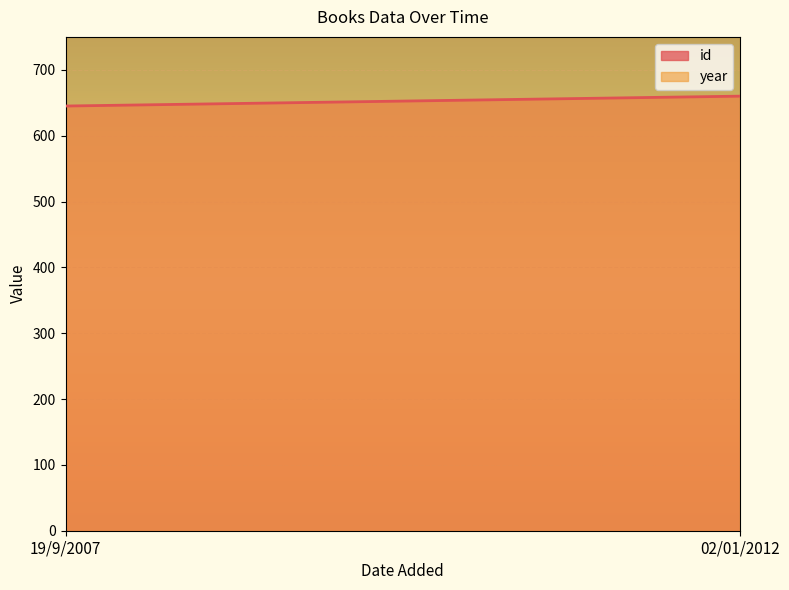

At how many categories does at least one series exceed 1046?

2